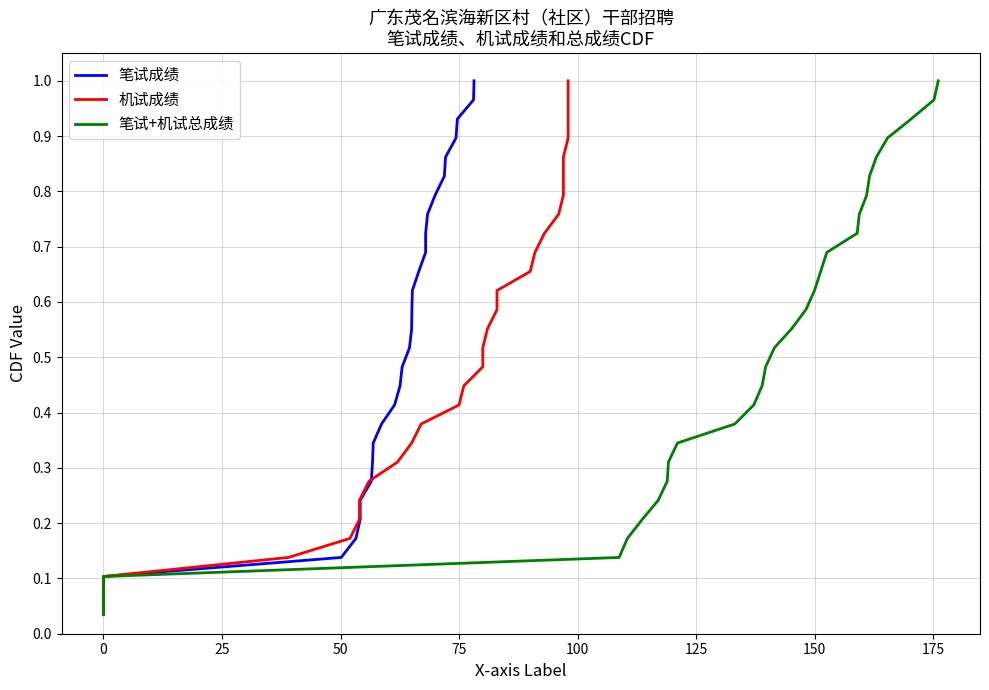

Reading right to left, transcribe all the data shown in this chart.

笔试成绩: 1.0	1.0	0.9	0.9	0.9	0.8	0.8	0.8	0.7	0.7	0.7	0.6	0.6	0.6	0.5	0.5	0.4	0.4	0.4	0.3	0.3	0.3	0.2	0.2	0.2	0.1	0.1	0.1	0.0
机试成绩: 1.0	1.0	0.9	0.9	0.9	0.8	0.8	0.8	0.7	0.7	0.7	0.6	0.6	0.6	0.5	0.5	0.4	0.4	0.4	0.3	0.3	0.3	0.2	0.2	0.2	0.1	0.1	0.1	0.0
笔试+机试总成绩: 1.0	1.0	0.9	0.9	0.9	0.8	0.8	0.8	0.7	0.7	0.7	0.6	0.6	0.6	0.5	0.5	0.4	0.4	0.4	0.3	0.3	0.3	0.2	0.2	0.2	0.1	0.1	0.1	0.0